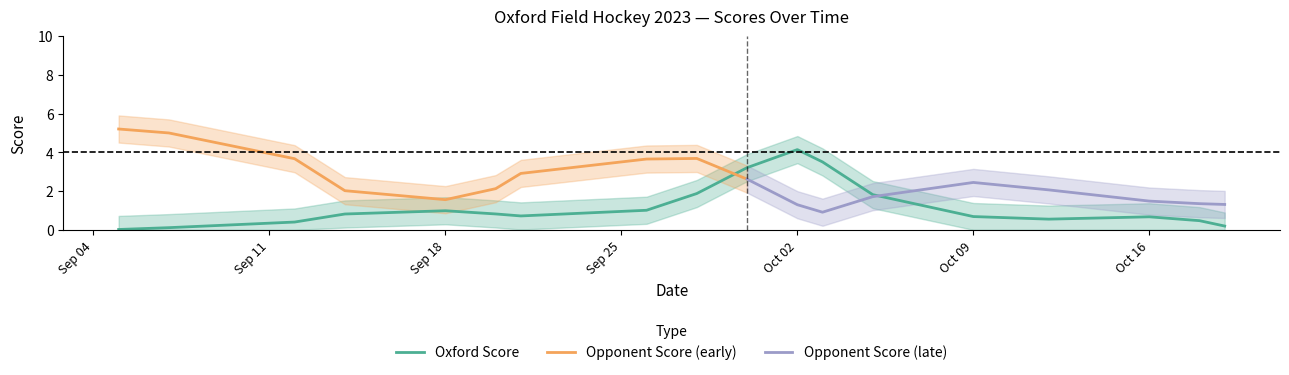

Does the chart display data point markers on the line(s)?

No